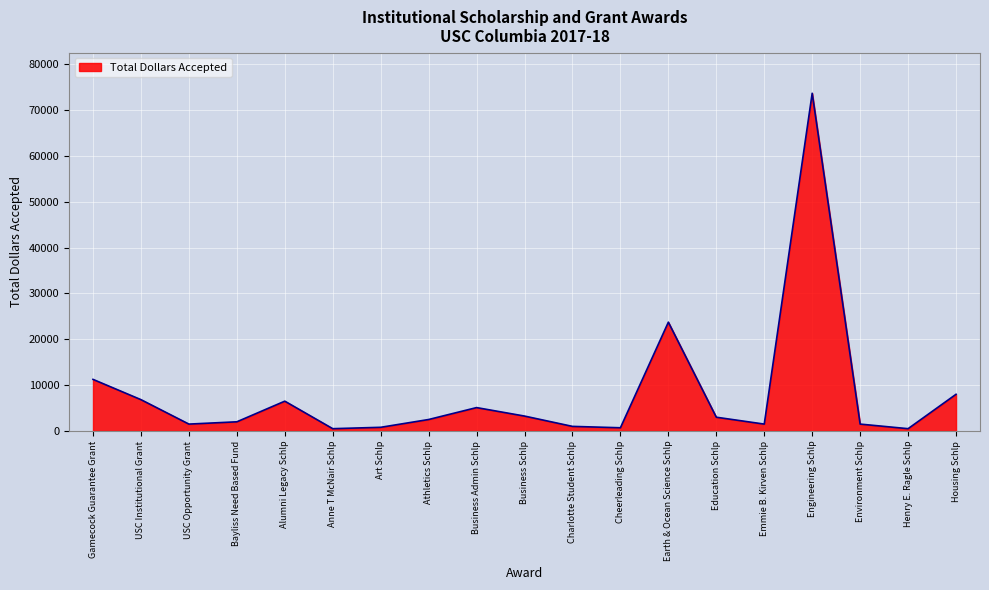

What is the maximum value shown in the chart?

73650